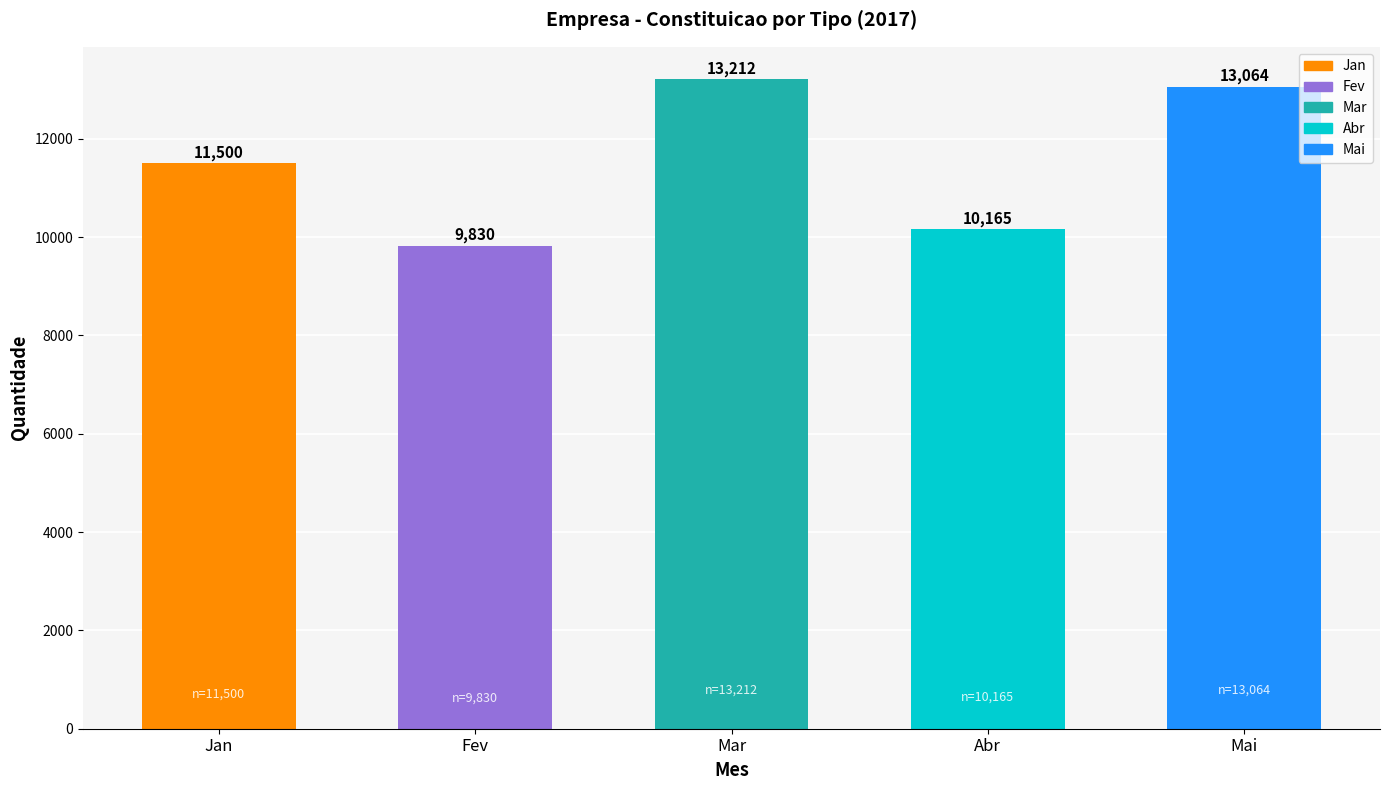

How many distinct data groups are displayed?

1